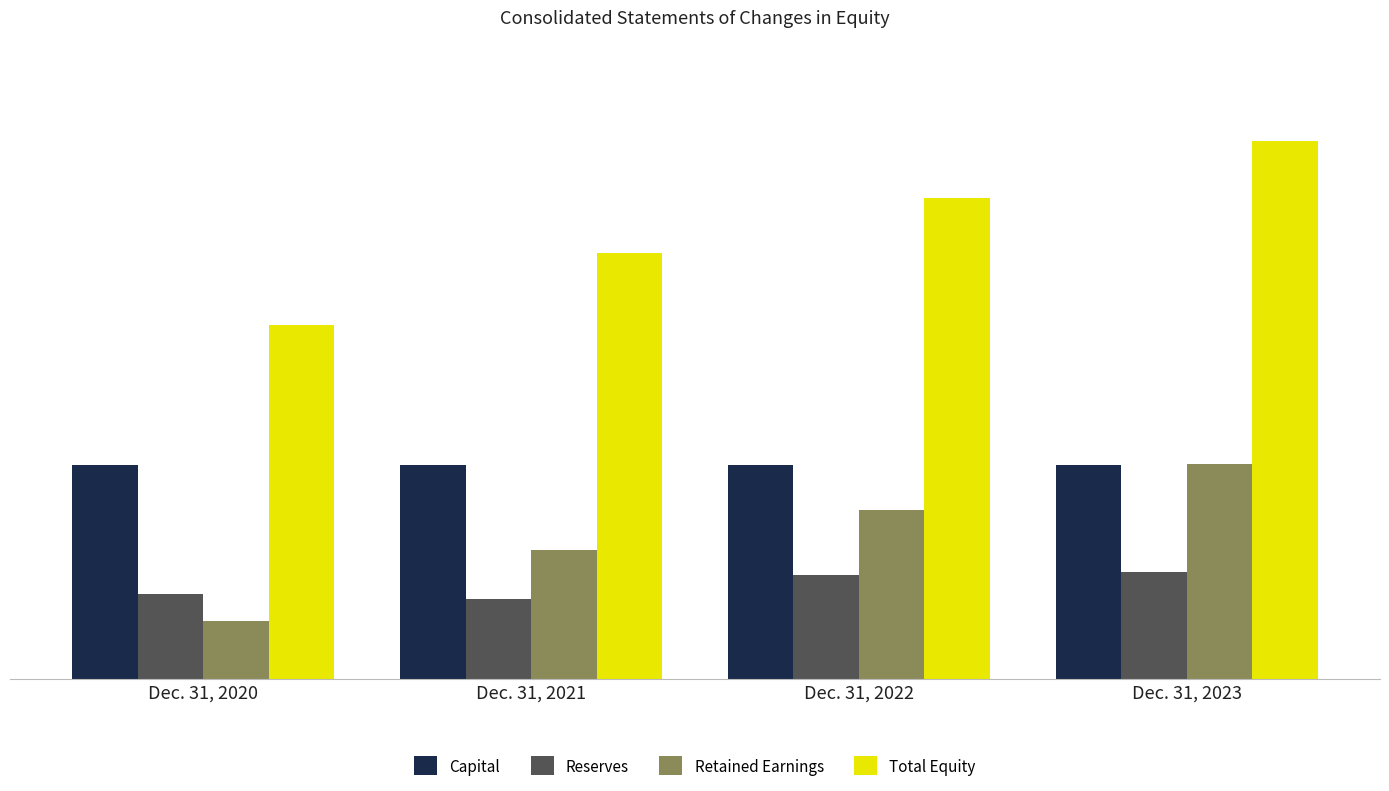

What is the highest value of the Total Equity series?

6081943